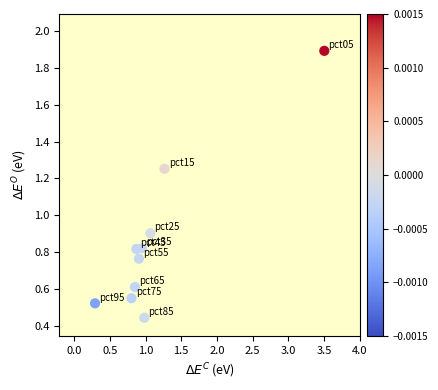

What Y value in the scatter plot is closest to 1?

0.9